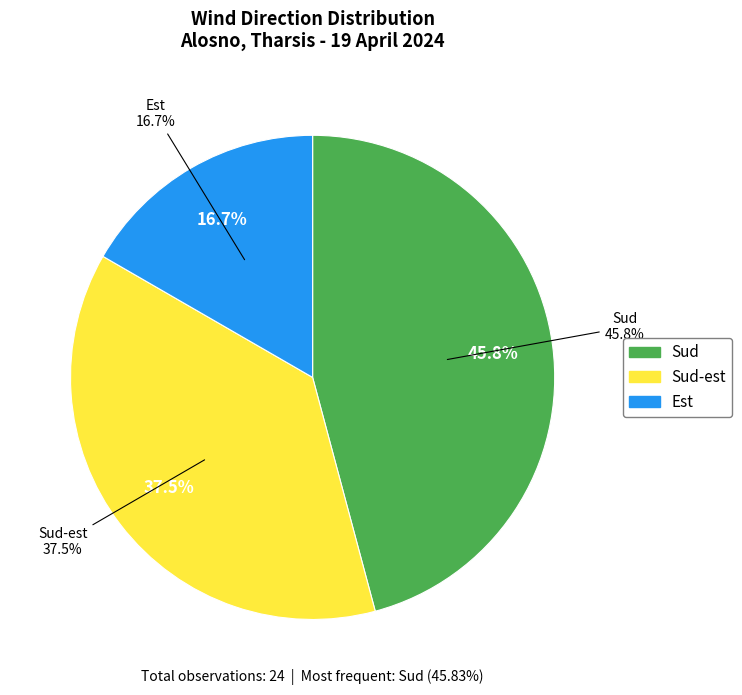

The Sud-est slice represents 38% of the pie. True or false?

True